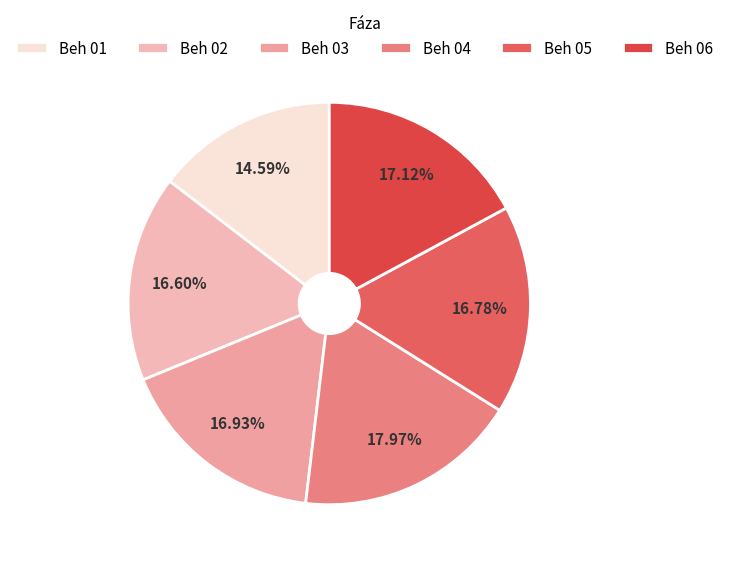

Does Beh 06 account for over 50% of the chart?

No